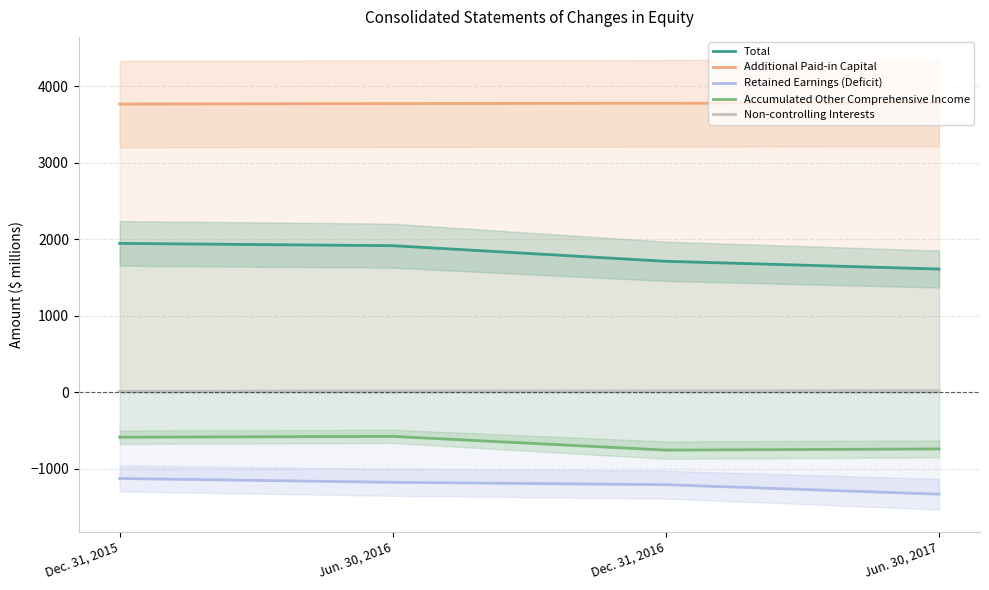

What is the sum of all Retained Earnings (Deficit) values?

-4840